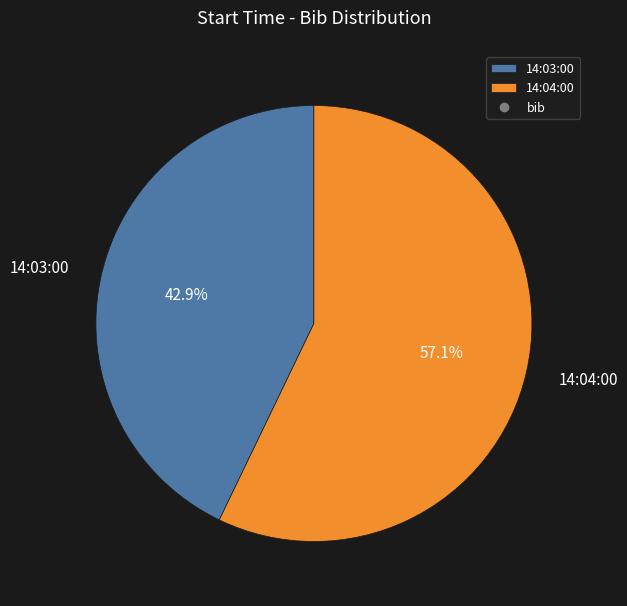

To the nearest percent, what is the difference between the largest and smallest slice percentages?

14%